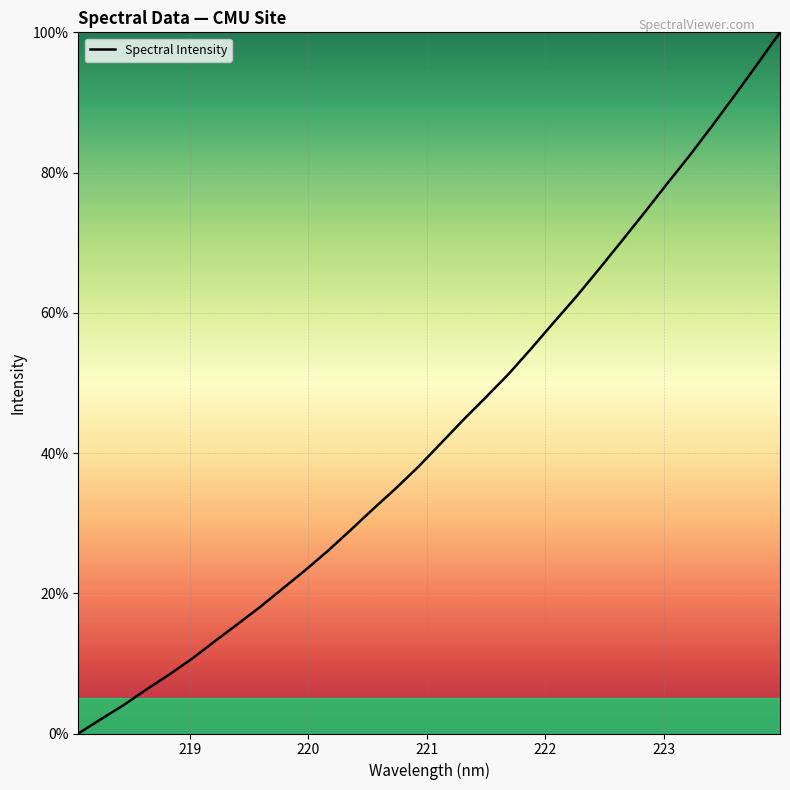

What is the greatest value displayed?

100.0